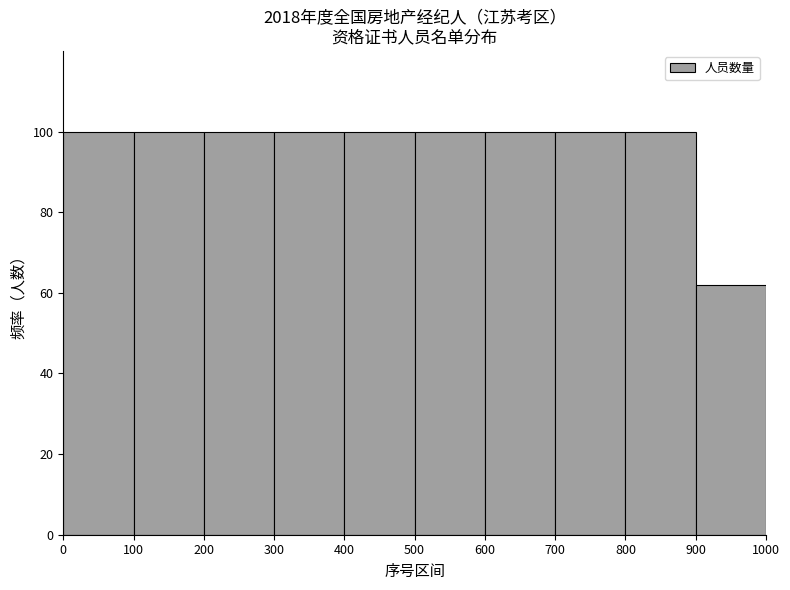

Reading left to right, transcribe this chart: for each bar, give the range it covers on the x-axis and its height. The values are not printed on the chart, so give them approximately, as read against the axis.

0 to 100: 100
100 to 200: 100
200 to 300: 100
300 to 400: 100
400 to 500: 100
500 to 600: 100
600 to 700: 100
700 to 800: 100
800 to 900: 100
900 to 1000: 62